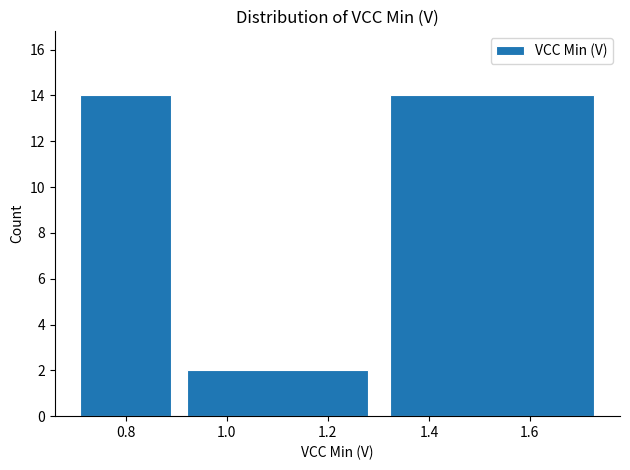

Reading left to right, list every bar in this chart as the range it spans on the x-axis followed by its height. The values are not printed on the chart, so give them approximately, as read against the axis.

0.70 to 0.90: 14
0.90 to 1.30: 2
1.30 to 1.75: 14